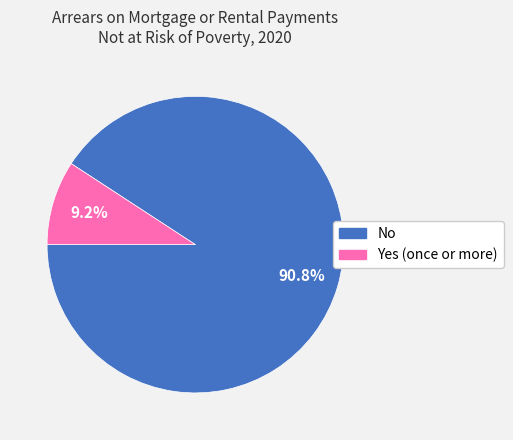

Rank the categories by value from highest to lowest.

No, Yes (once or more)